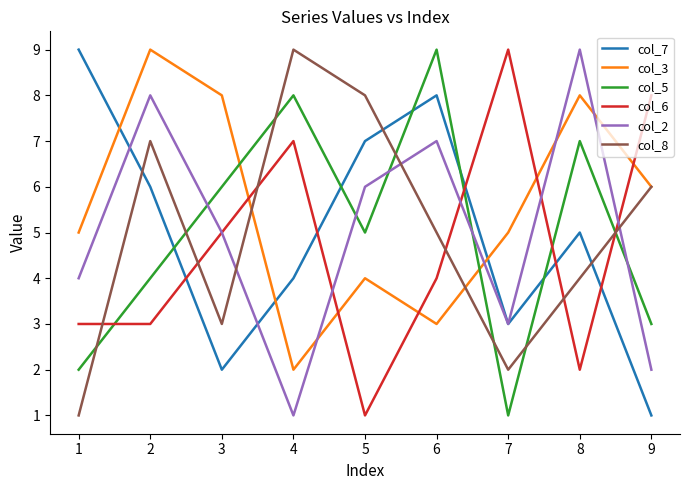

What is the lowest value of the col_2 series?

1